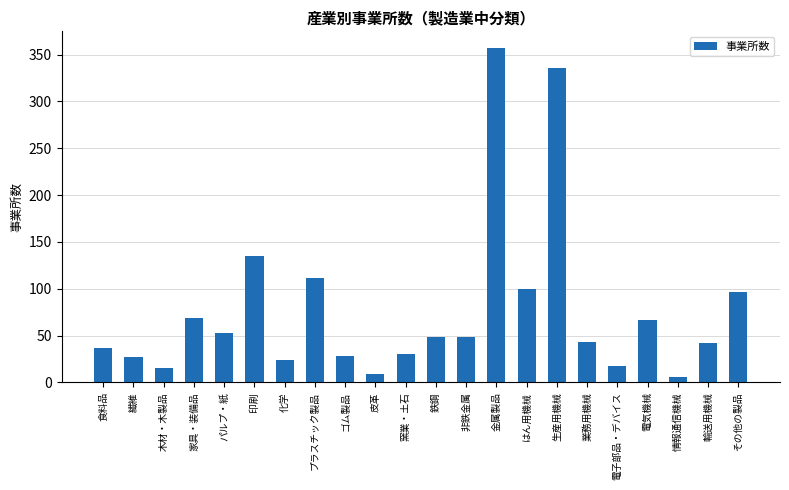

Which category has the highest value across all series?

金属製品